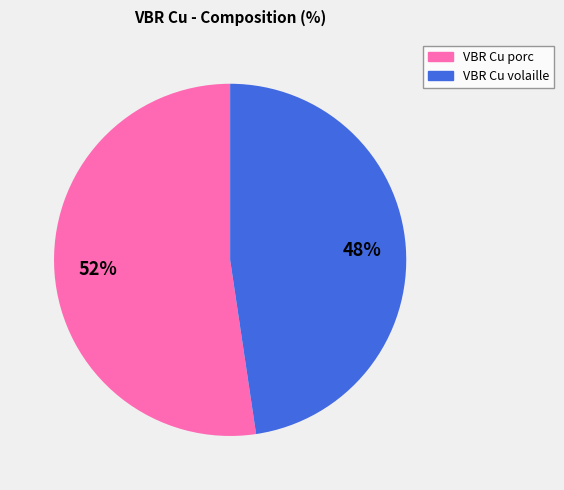

Does any single category account for the majority?

Yes